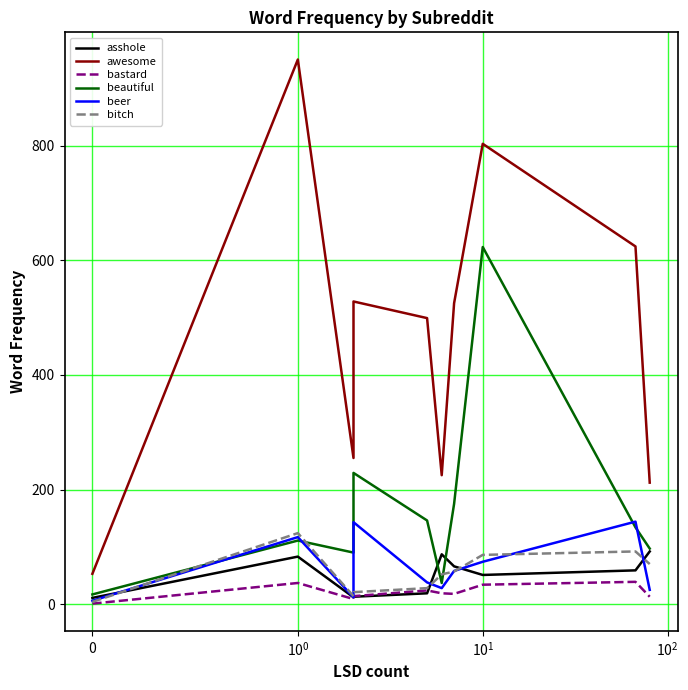

What is the difference between the maximum and minimum values in the asshole series?

81